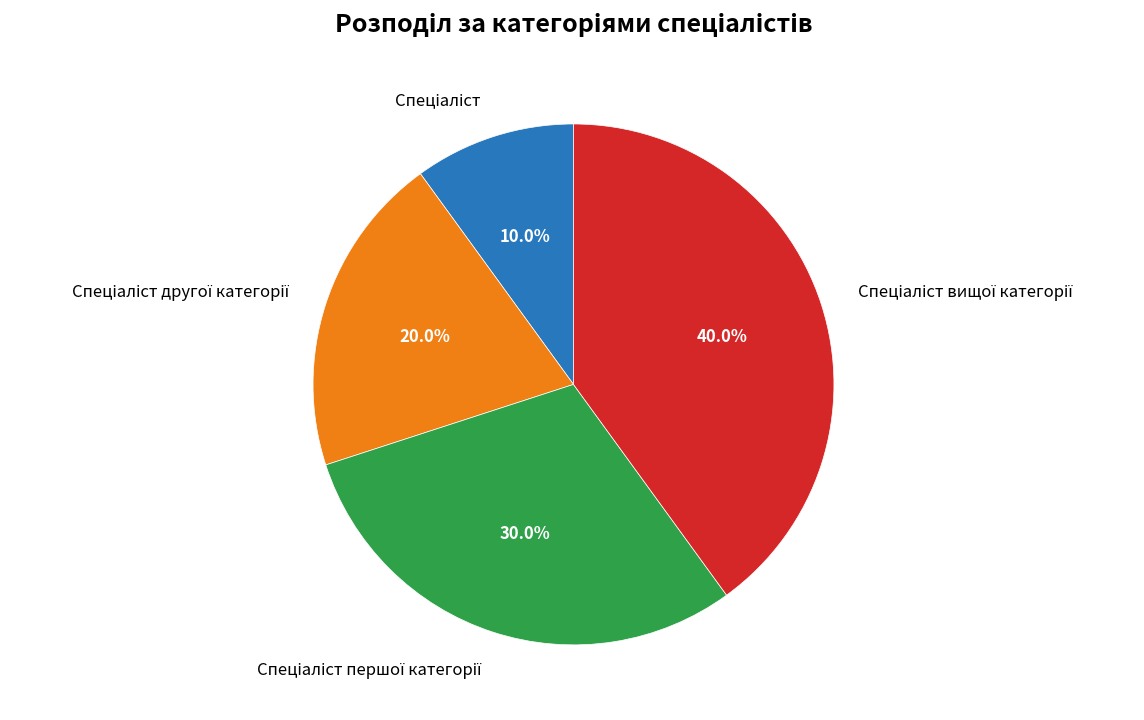

Is there any slice that represents more than half of the pie?

No